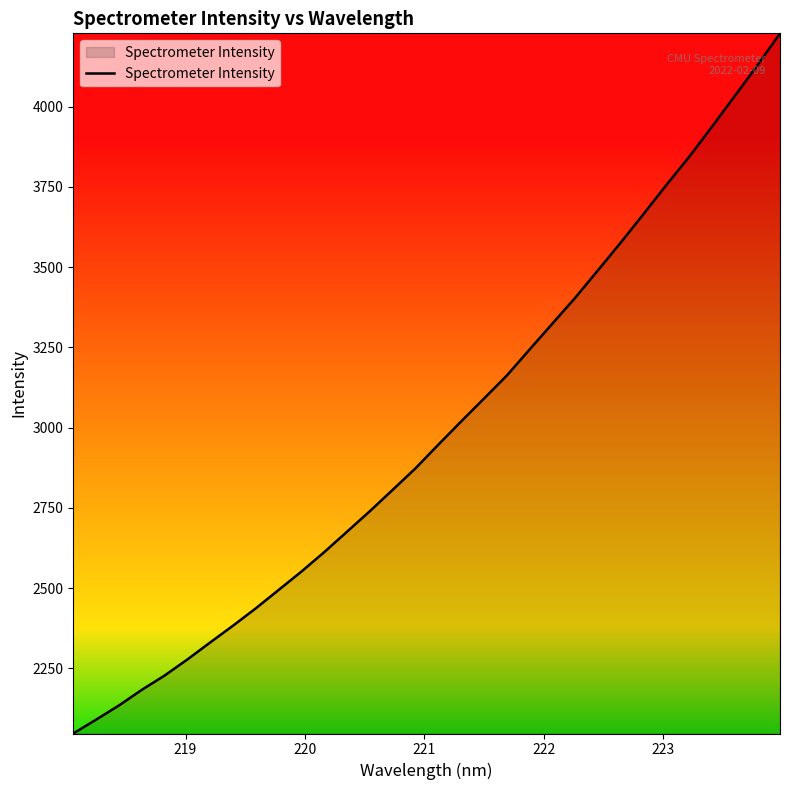

Does the chart display data point markers on the line(s)?

No